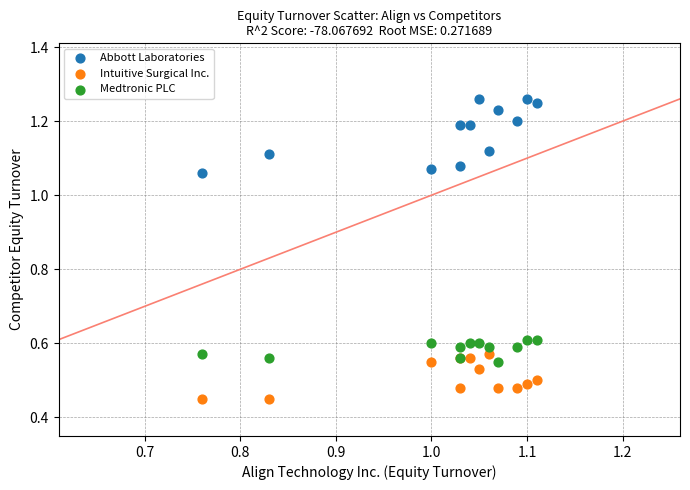

Which series has the widest spread of Y values?

Abbott Laboratories